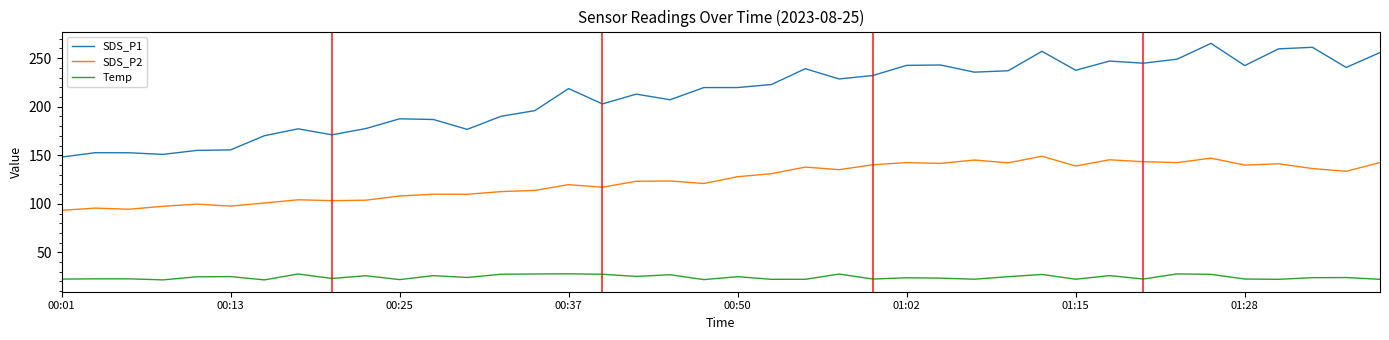

How many distinct data groups are displayed?

3